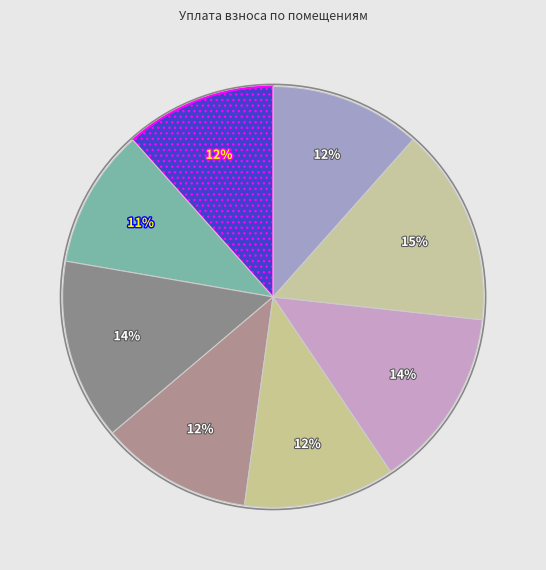

Rank the categories by value from highest to lowest.

7, 3, 6, 4, 1, 5, 8, 2